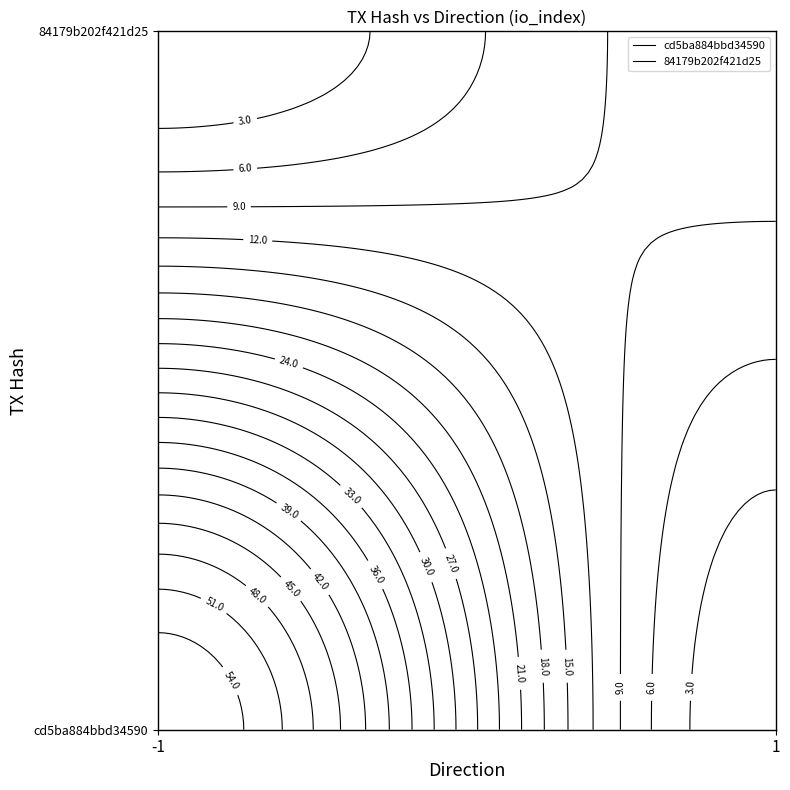

True or false: cd5ba884bbd34590f825ac35a241d9e6e3992e4 has a value of 17 at io_index.

False